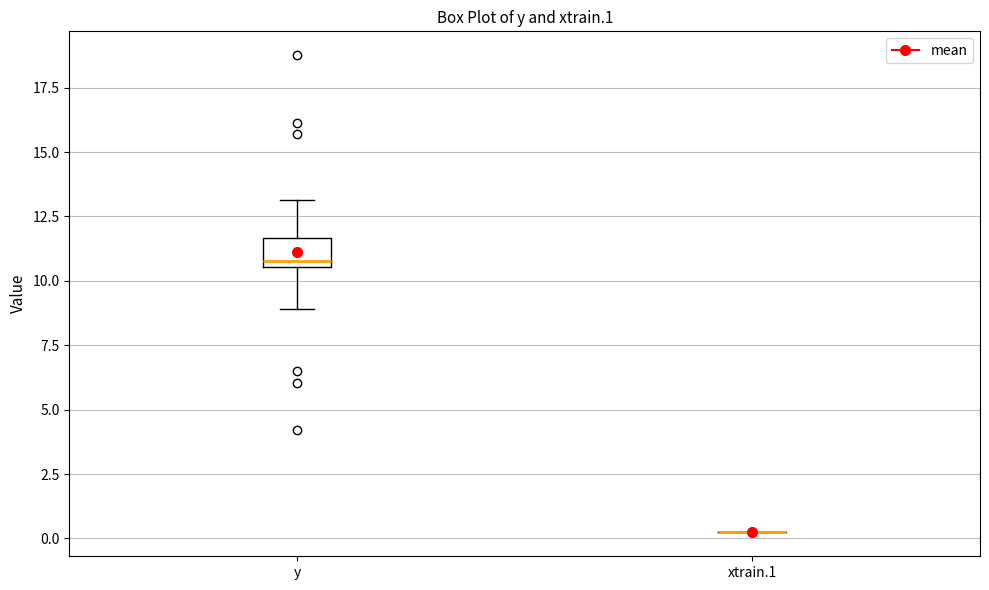

Reading left to right, read every box against the y-axis: the position of its median line, the range the box covers, and the ends of its whiskers. The values are not printed on the chart, so give them approximately, as read against the axis.

y: median 11.0, box 10.5 to 11.5, whiskers 9.0 to 13.0
xtrain.1: box collapsed to a line at 0.0, whiskers 0.0 to 0.0